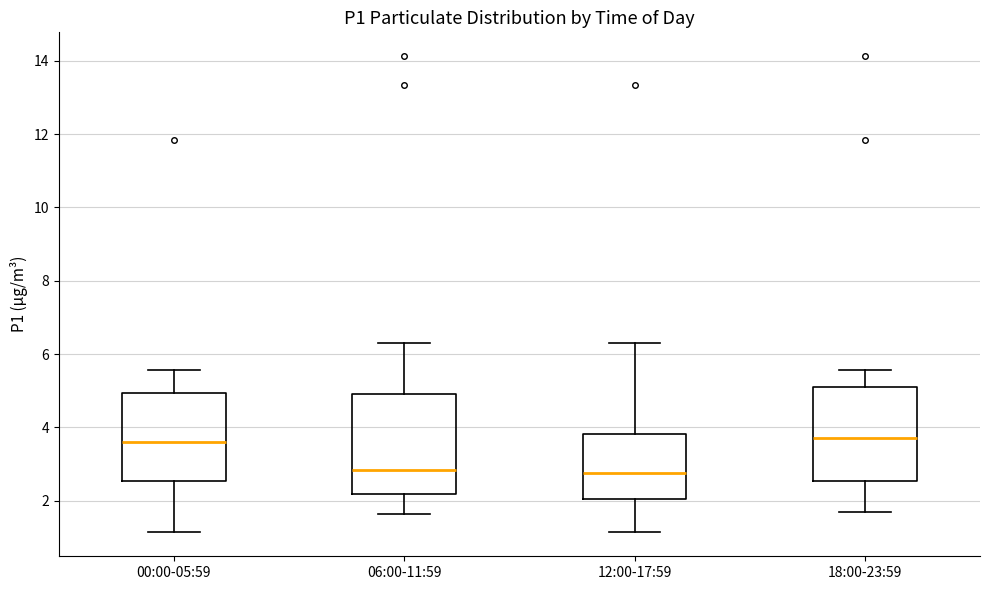

Where does the upper whisker of the box for 18:00-23:59 end on the y-axis? The values are not printed on the chart, so give them approximately, as read against the axis.

5.6